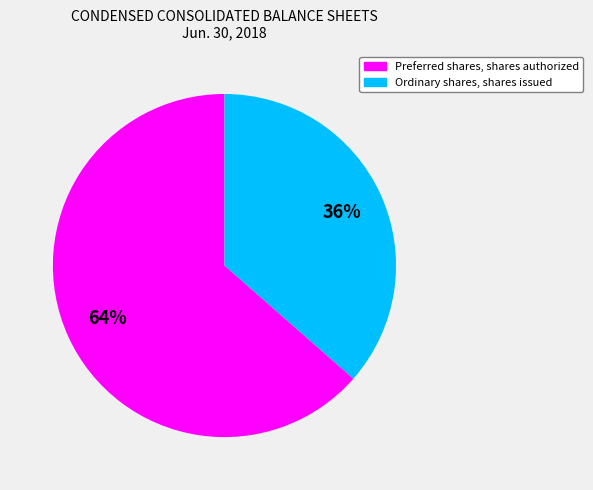

How many segments does this pie chart have?

2